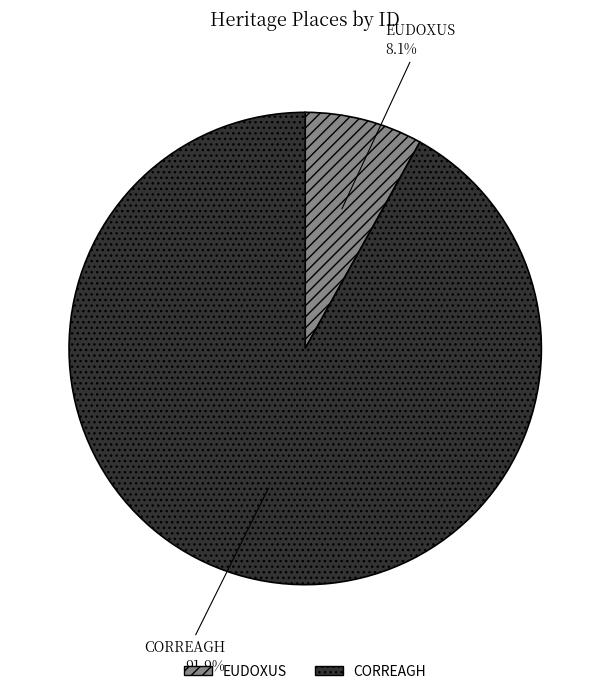

What is the largest slice in the pie chart?

CORREAGH